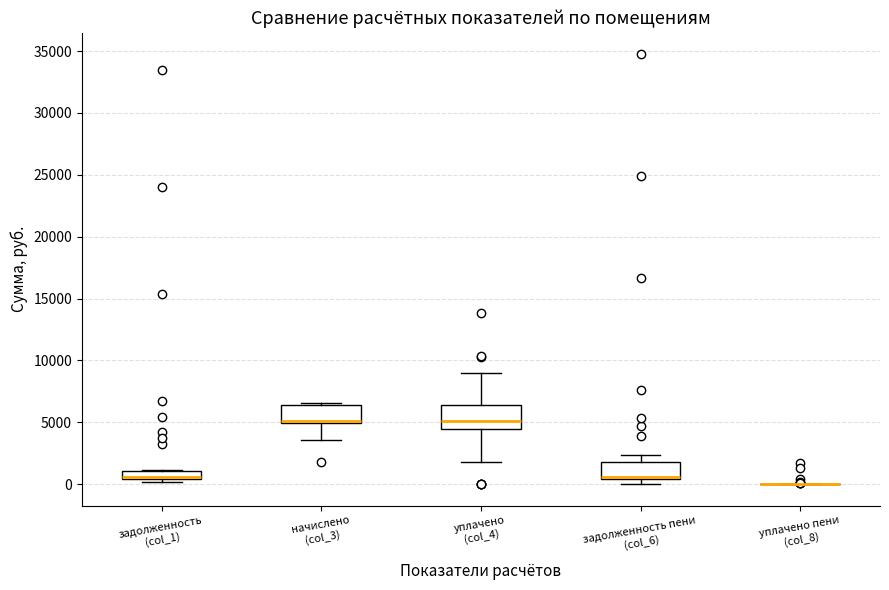

Where is the upper edge of the box for задолженность (col_1) on the y-axis? The values are not printed on the chart, so give them approximately, as read against the axis.

1000